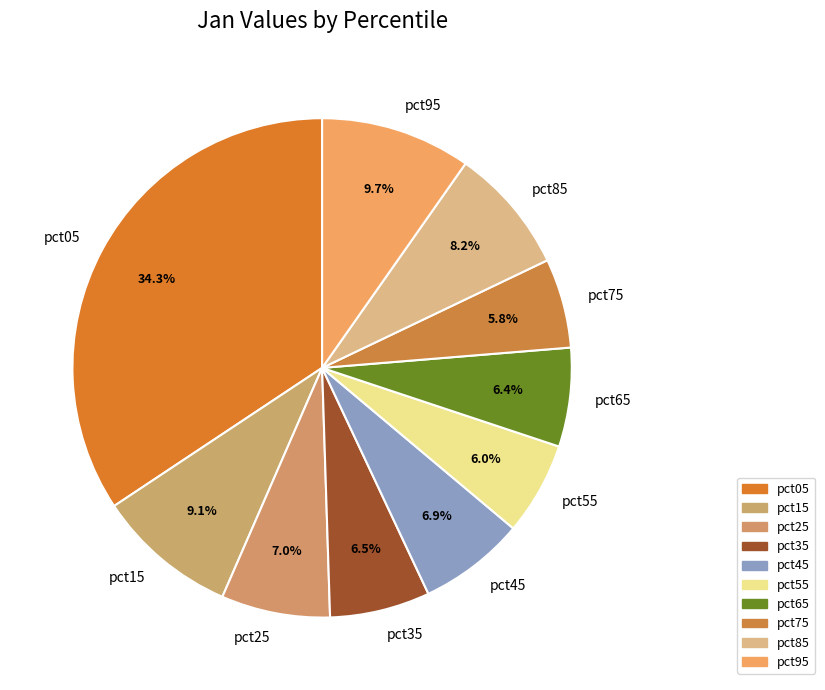

What percentage is NOT represented by pct15?

90.9%